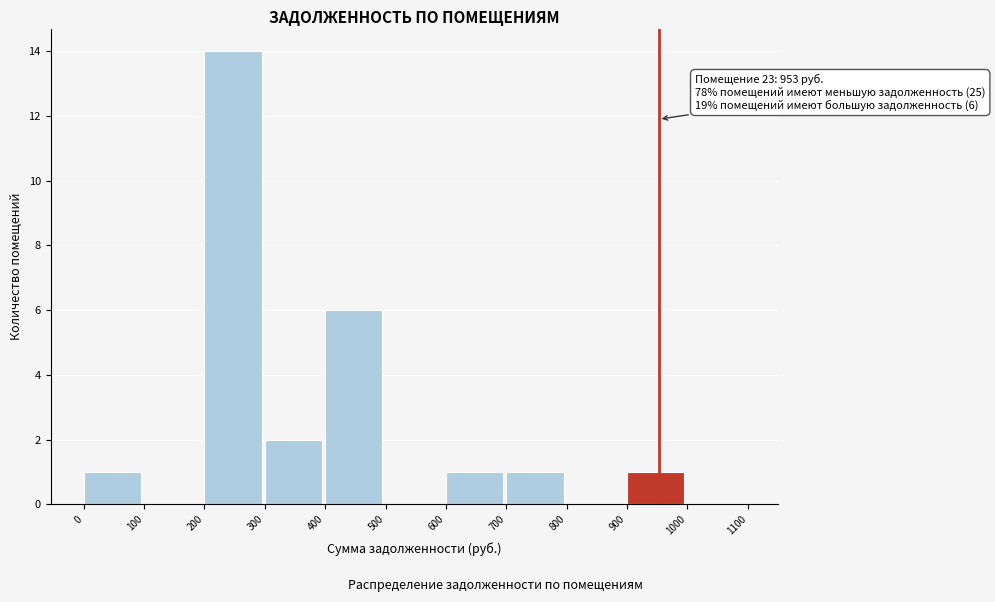

Which range on the x-axis has the tallest bar?

200 to 300